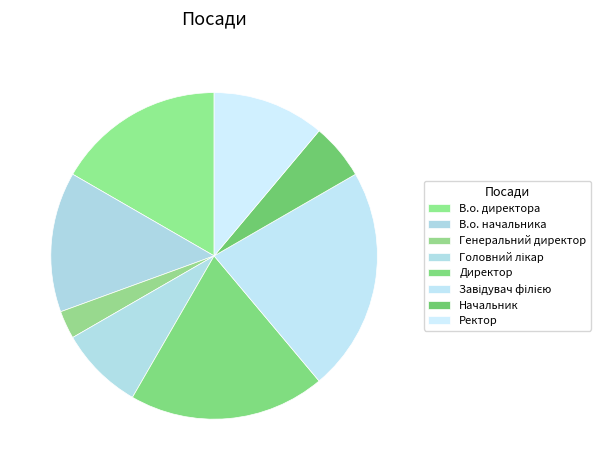

What is the largest slice in the pie chart?

Завідувач філією